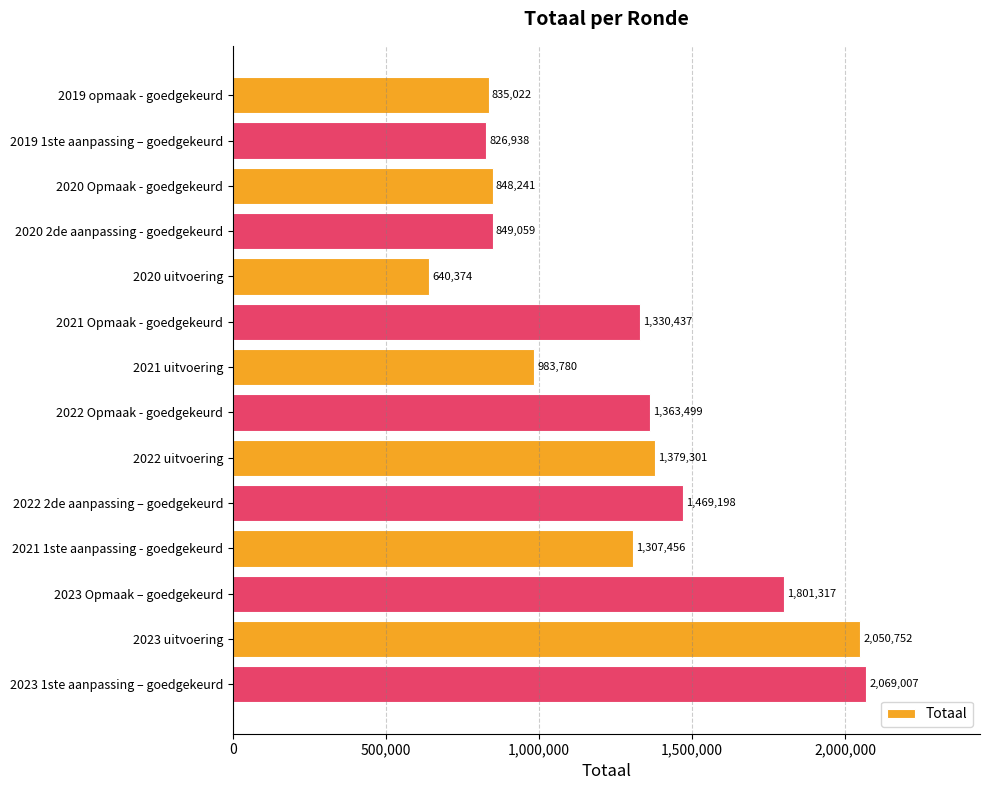

Which has a higher value, 2019 1ste aanpassing – goedgekeurd or 2023 uitvoering?

2023 uitvoering